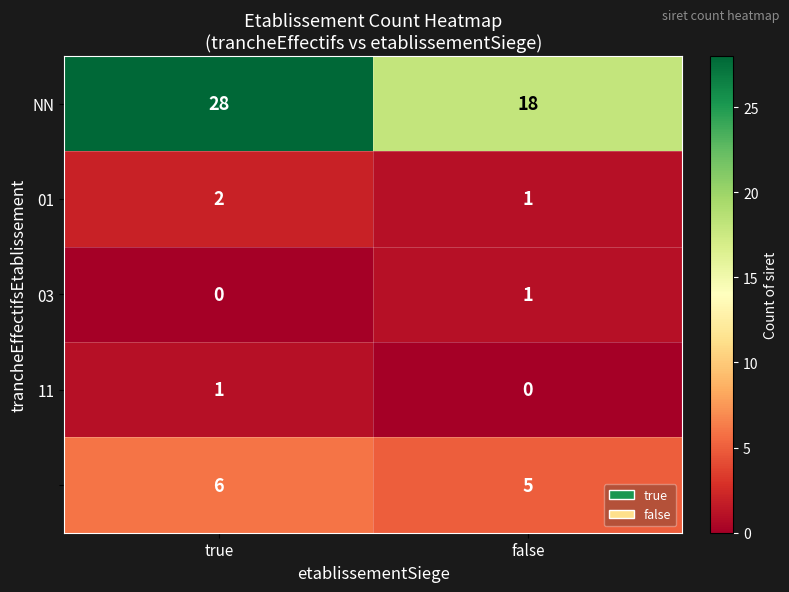

At which category is the sum across all series the highest?

true